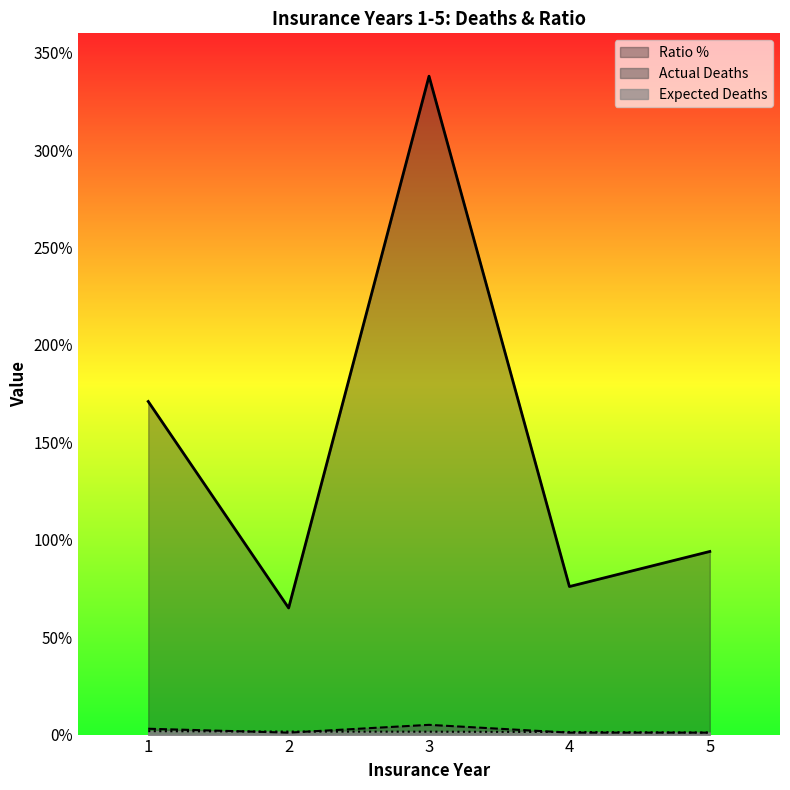

At which label is Expected Deaths closest to 1?

5